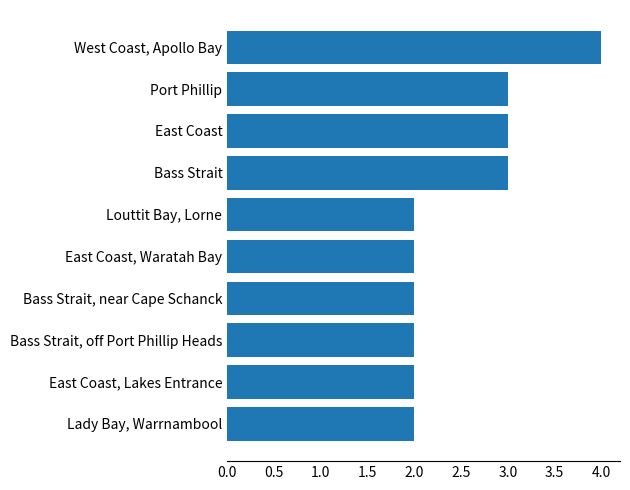

What is the ratio of the value at Lady Bay, Warrnambool to the value at Bass Strait, near Cape Schanck?

1.0